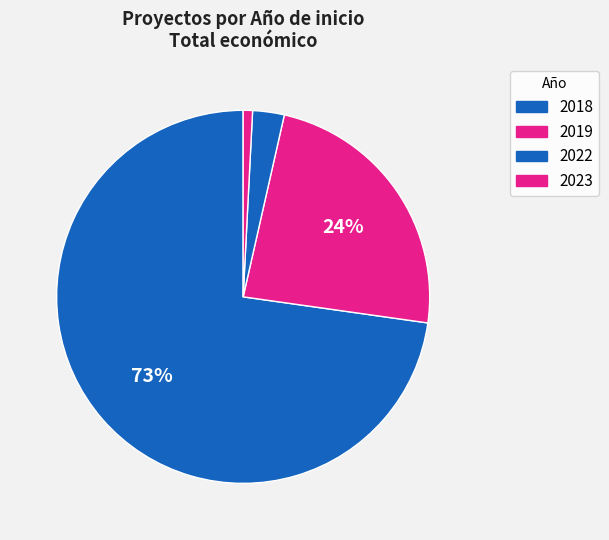

How many segments does this pie chart have?

4